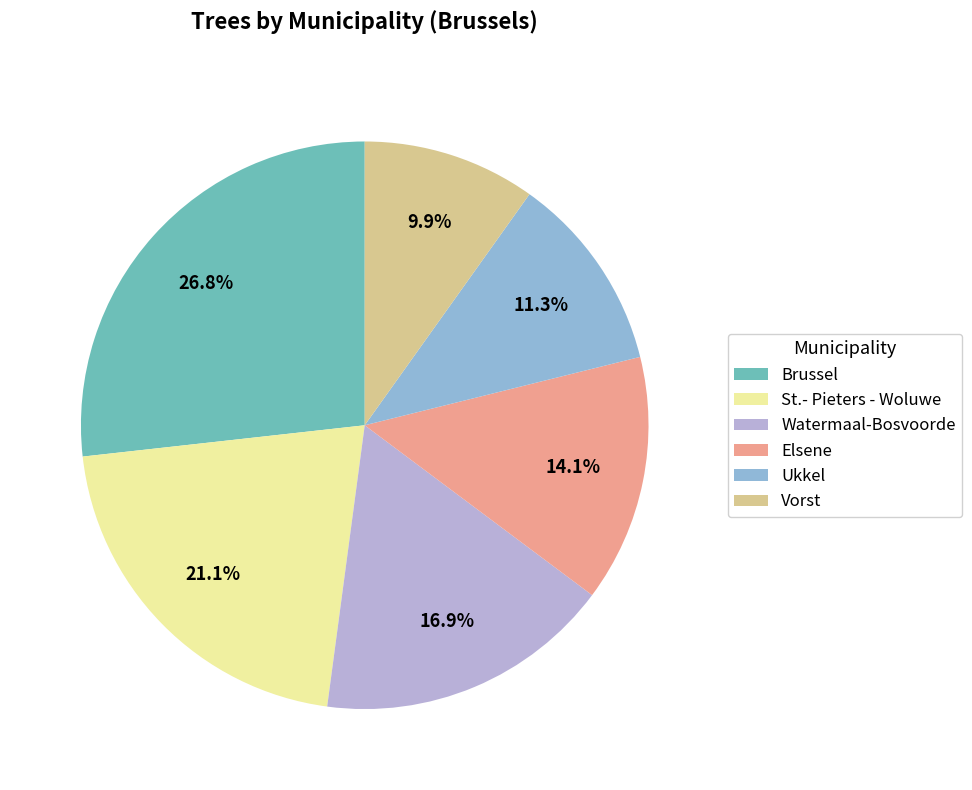

To the nearest percent, what is the difference between the Brussel and Watermaal-Bosvoorde slice percentages?

10%